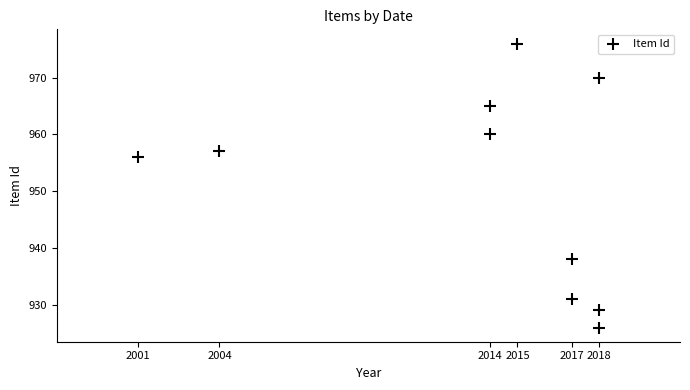

What Y value in the scatter plot is closest to 951?

956